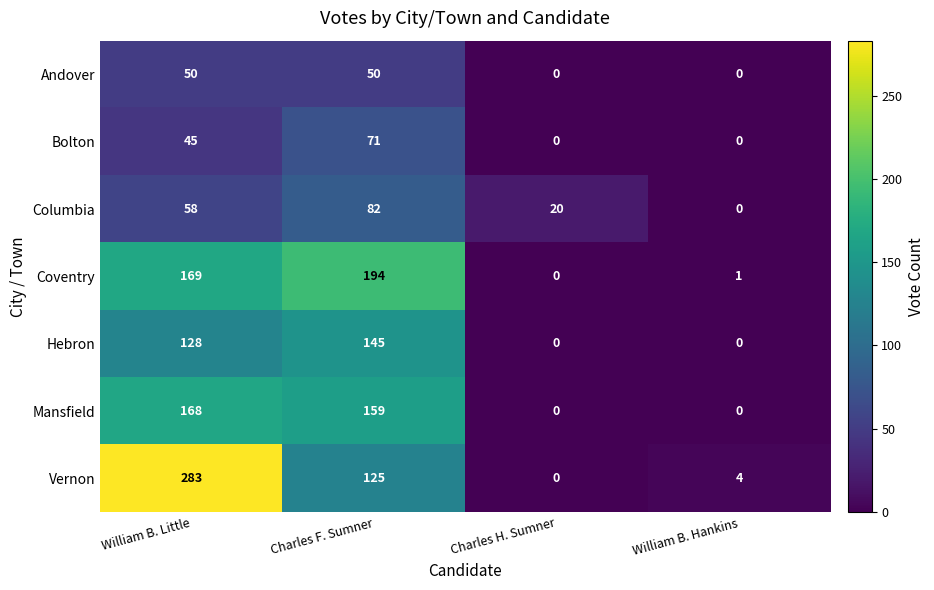

Count the number of categories in the chart.

4